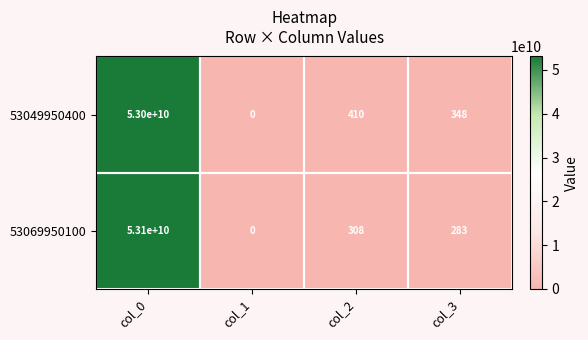

True or false: 53069950100 has a value of 25903376070 at col_0.

False